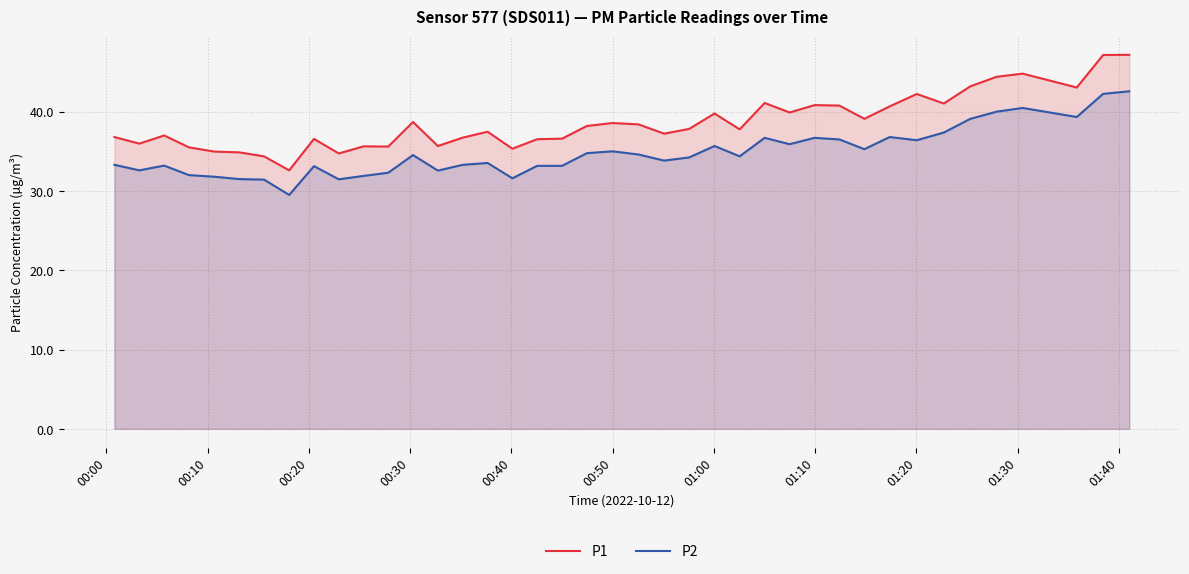

What is the difference between the maximum and minimum values in the P1 series?

14.6